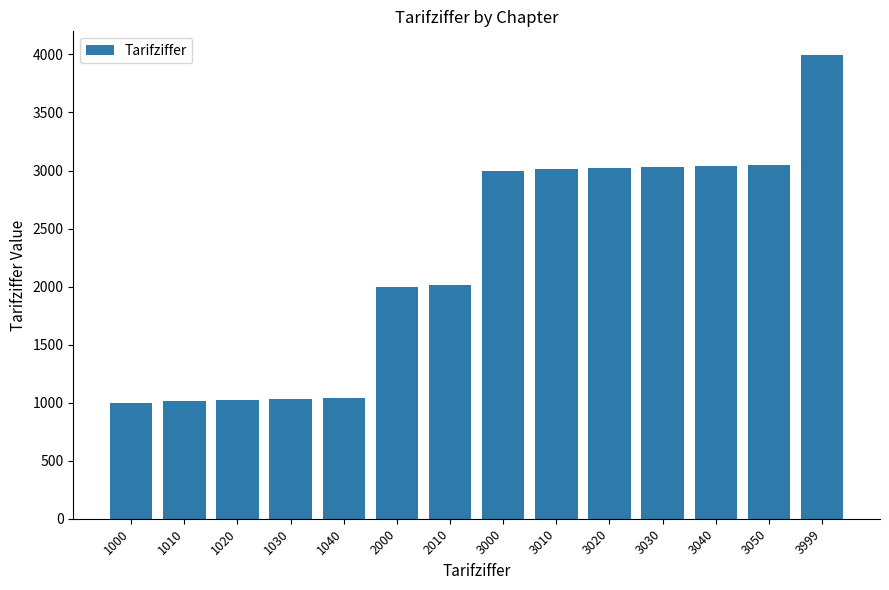

Which category has the highest value across all series?

3999